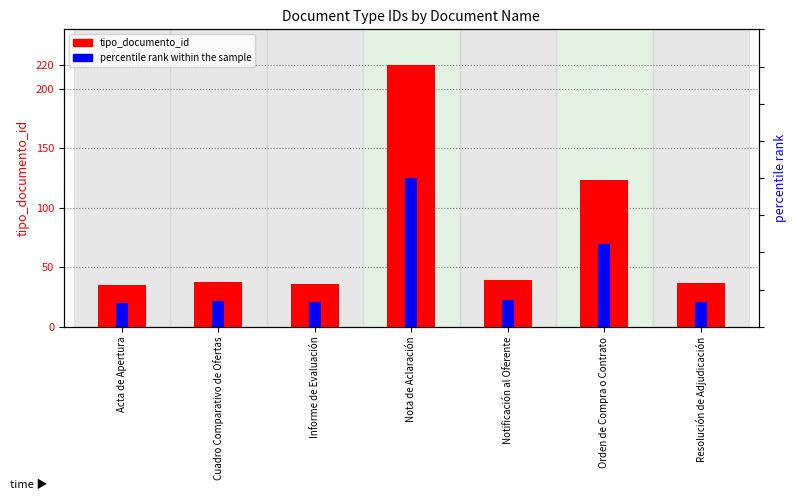

Reading right to left, extract all data points from this chart.

tipo_documento_id: Resolución de Adjudicación=37.0	Orden de Compra o Contrato=123.0	Notificación al Oferente=39.0	Nota de Aclaración=220.0	Informe de Evaluación=36.0	Cuadro Comparativo de Ofertas=38.0	Acta de Apertura=35.0
percentile rank within the sample: Resolución de Adjudicación=16.8	Orden de Compra o Contrato=55.9	Notificación al Oferente=17.7	Nota de Aclaración=100.0	Informe de Evaluación=16.4	Cuadro Comparativo de Ofertas=17.3	Acta de Apertura=15.9